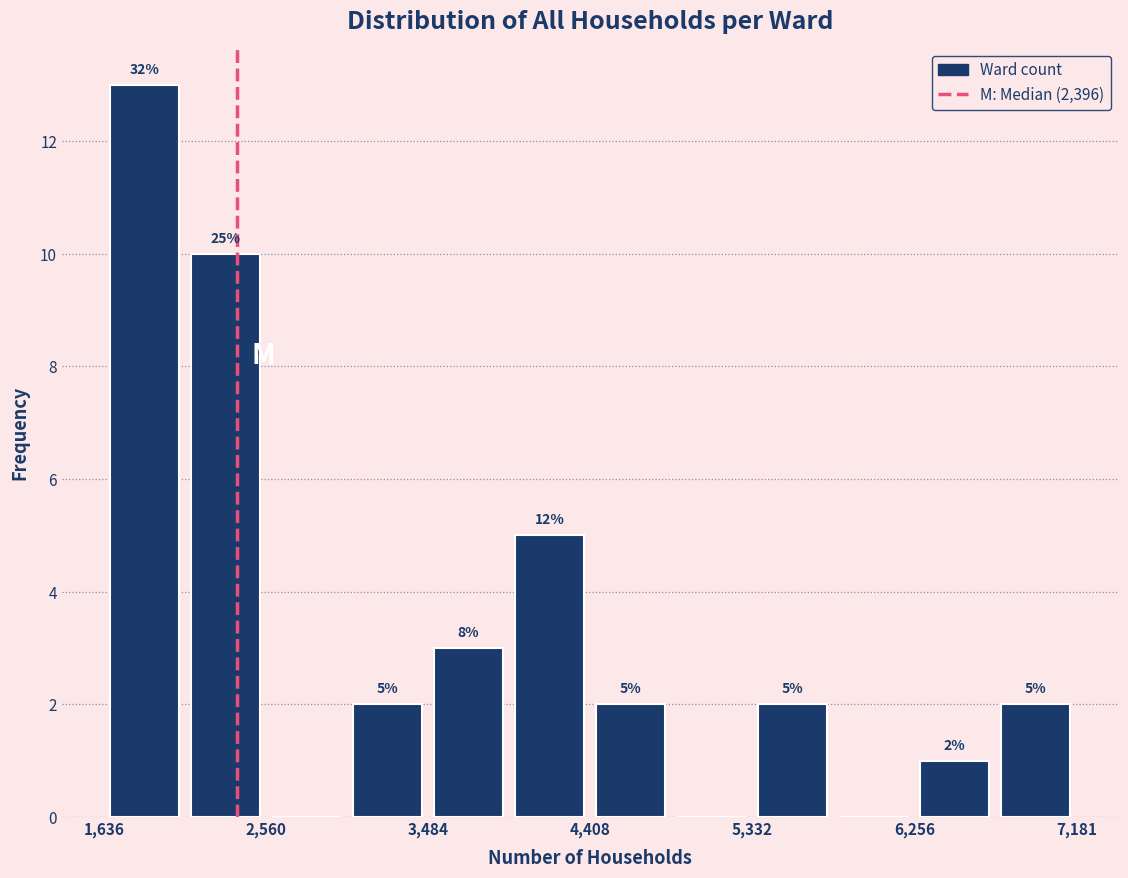

Over which range of the x-axis is the bar tallest?

1600 to 2100